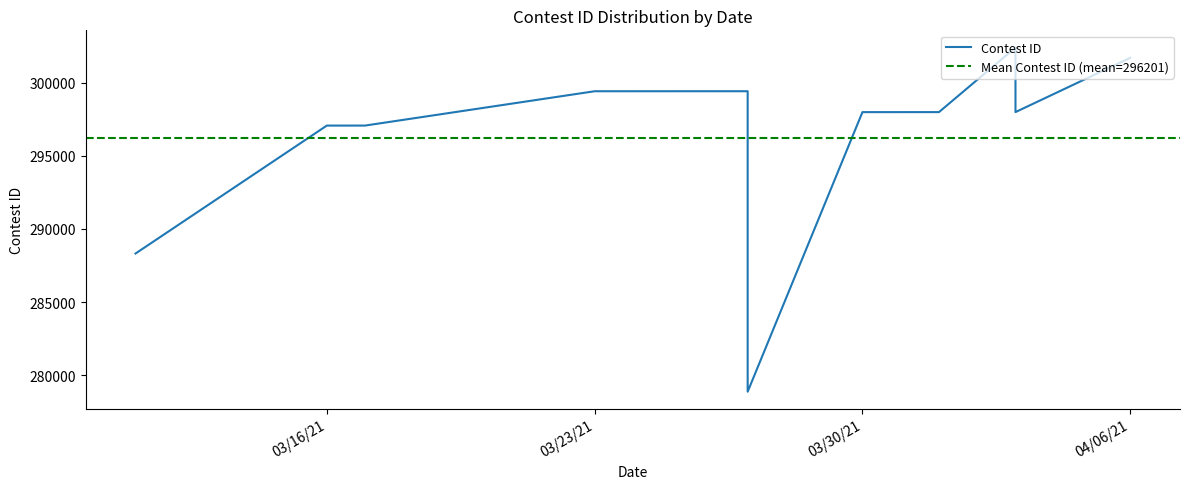

The chart shows a value of 195808 at 03/23/21. True or false?

False